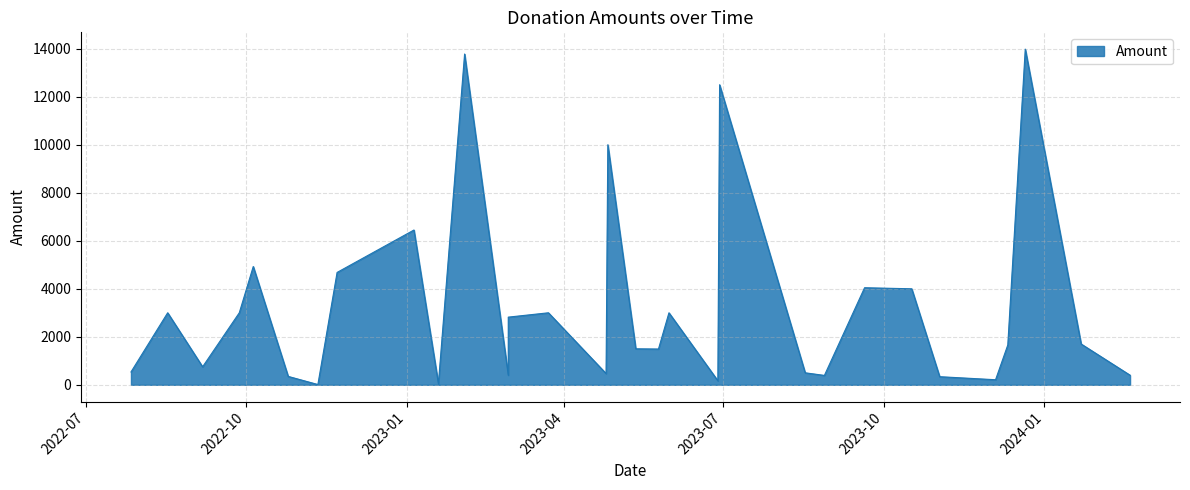

What is the difference between the maximum and minimum values?

13972.7